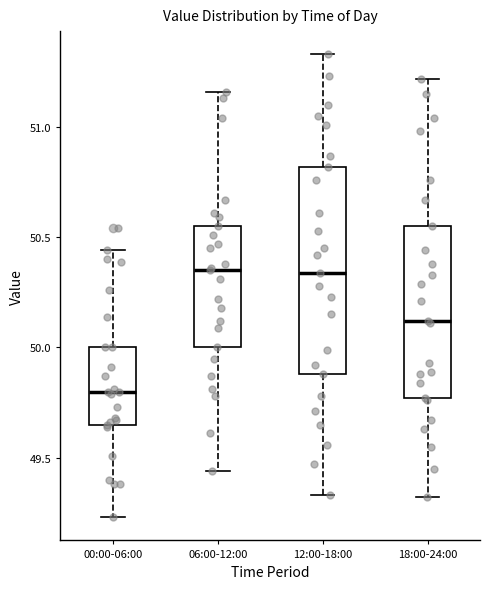

Reading left to right, read every box against the y-axis: the position of its median line, the range the box covers, and the ends of its whiskers. The values are not printed on the chart, so give them approximately, as read against the axis.

00:00-06:00: median 49.80, box 49.65 to 50.00, whiskers 49.25 to 50.45
06:00-12:00: median 50.35, box 50.00 to 50.55, whiskers 49.45 to 51.15
12:00-18:00: median 50.35, box 49.90 to 50.80, whiskers 49.35 to 51.35
18:00-24:00: median 50.10, box 49.75 to 50.55, whiskers 49.30 to 51.20